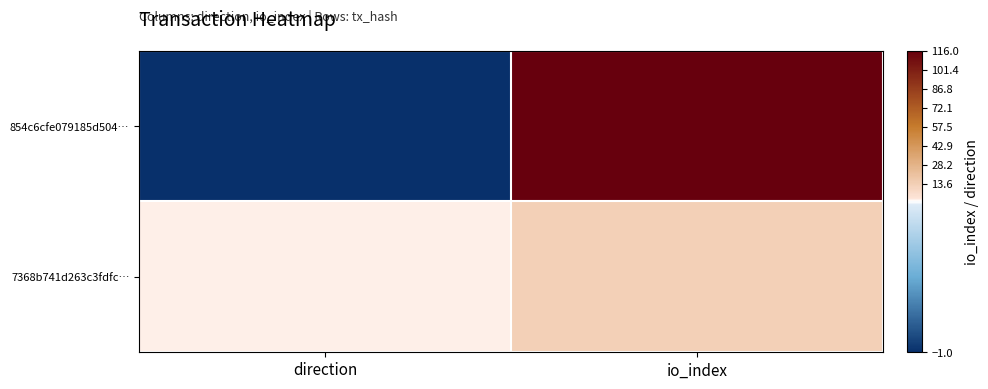

Between io_index and direction, which is larger?

io_index